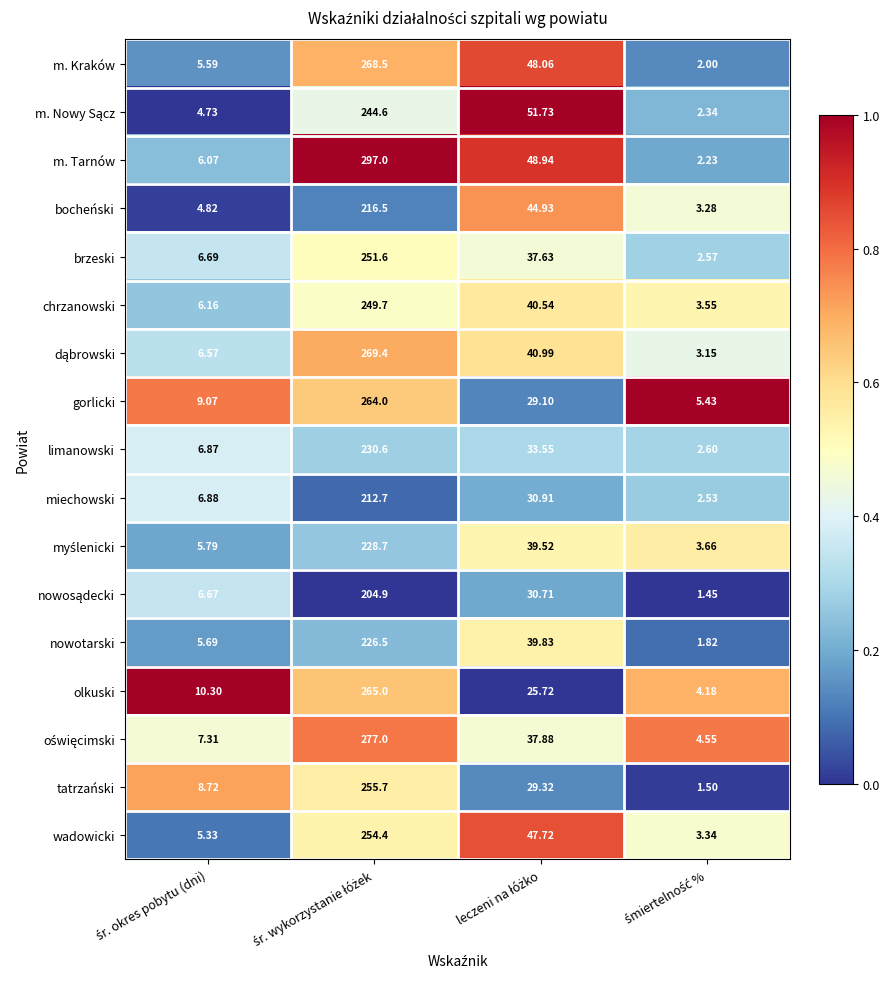

Which series has the largest total across all categories?

m. Tarnów